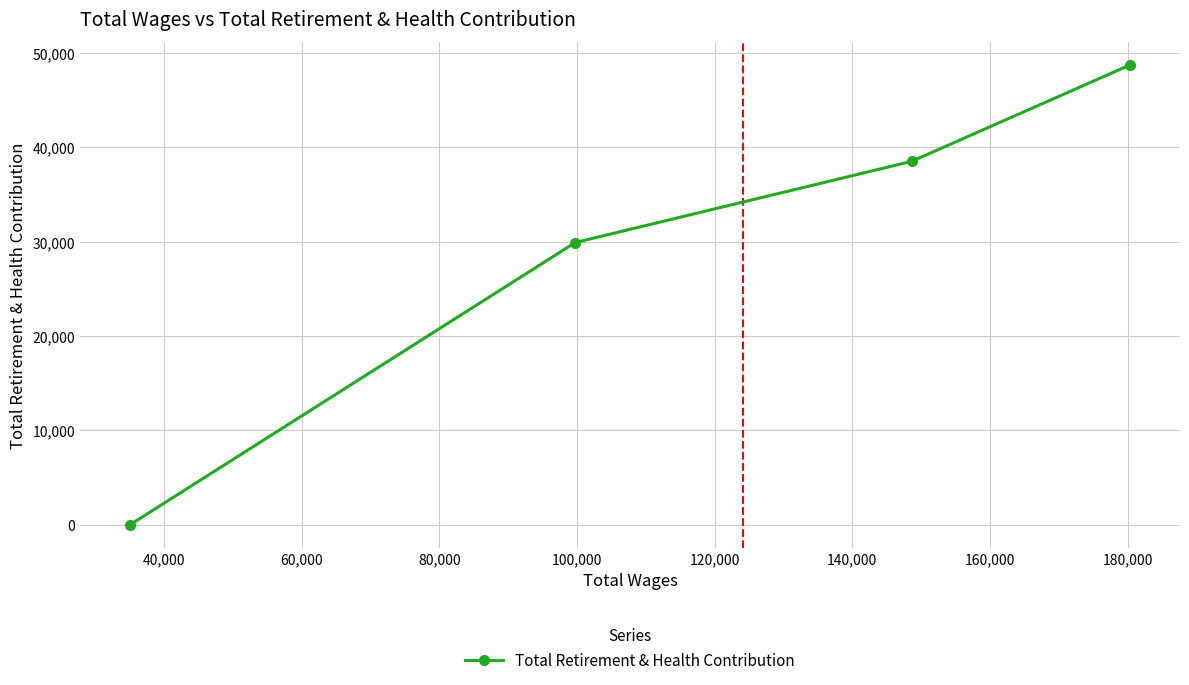

How many values are between 29900 and 48717?

3